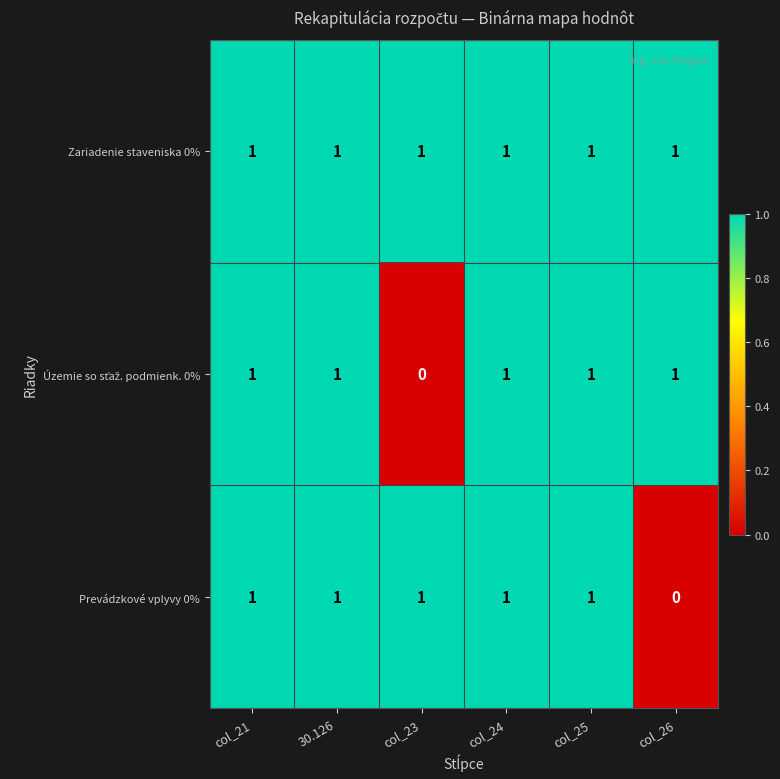

At how many categories does at least one series exceed 0?

6